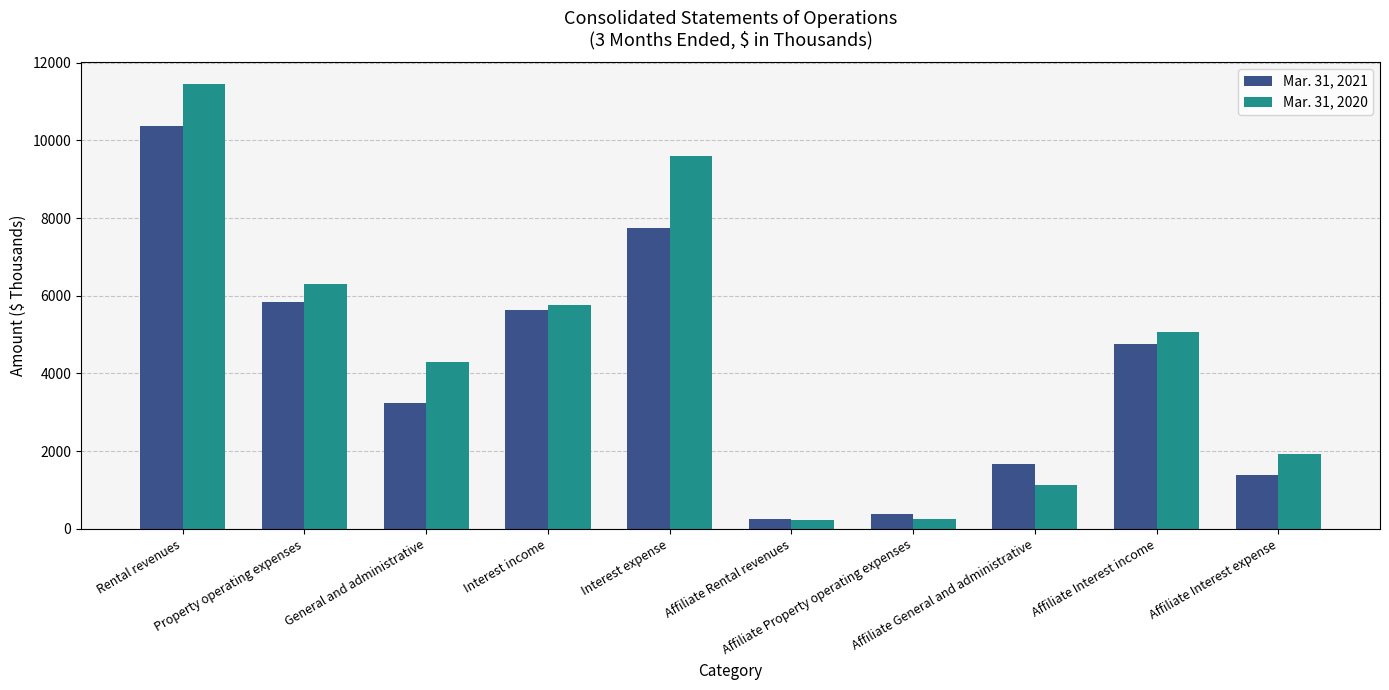

What is the lowest value of the Mar. 31, 2020 series?

221